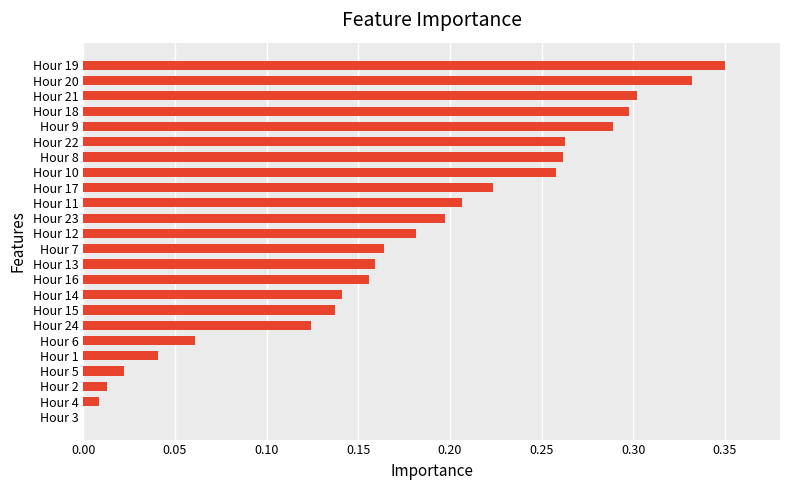

Between Hour 24 and Hour 13, which is larger?

Hour 13